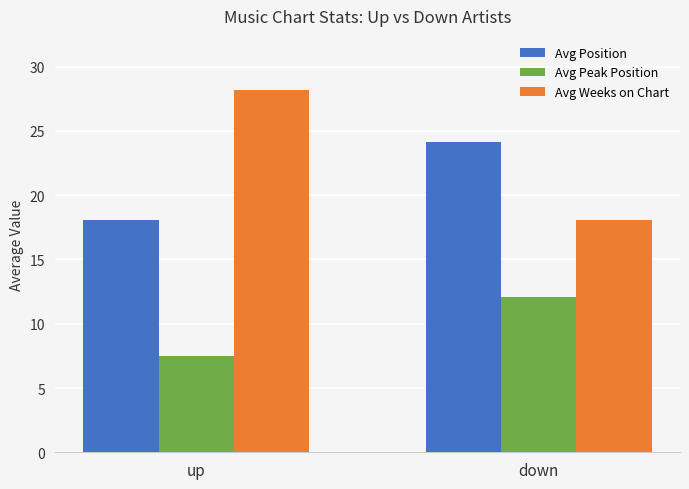

What is the difference between the highest and lowest values at up?

20.7